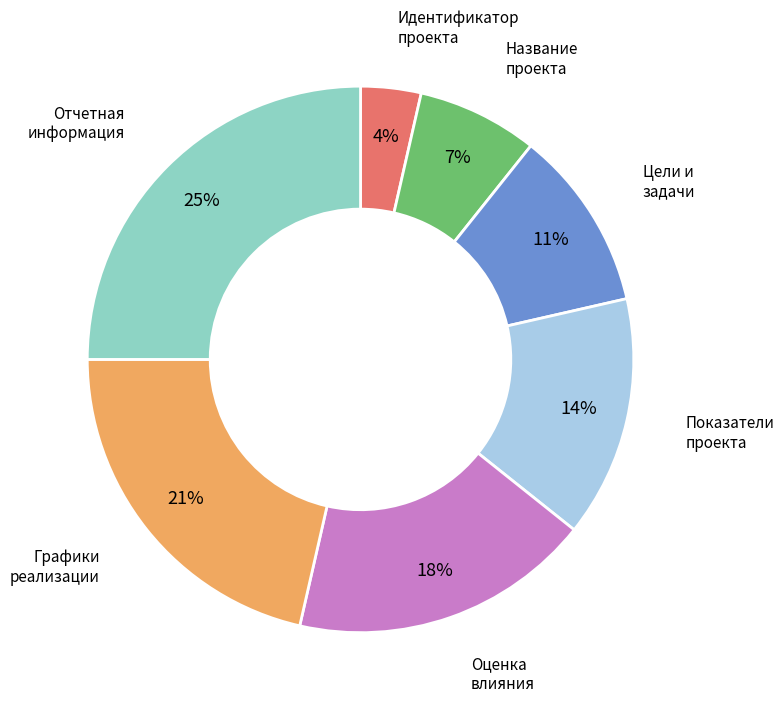

Is there a majority slice in this chart?

No